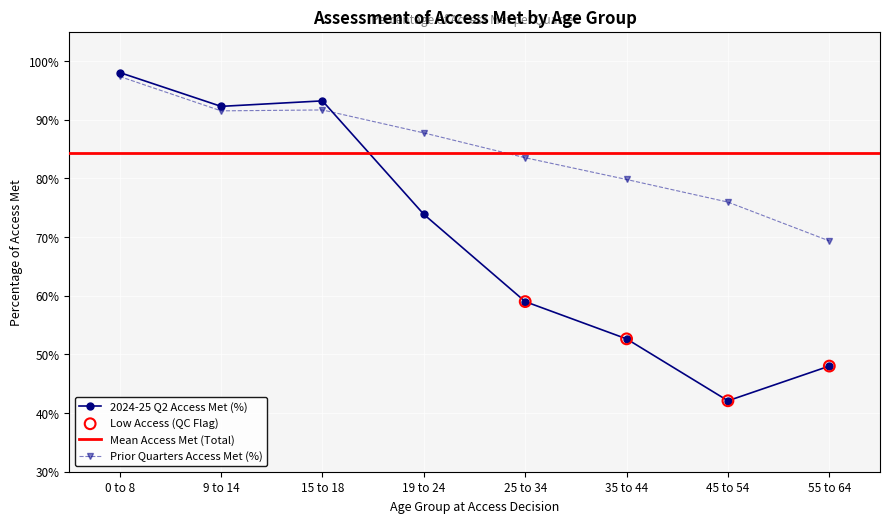

What is the total value across all series at 55 to 64?

1.2